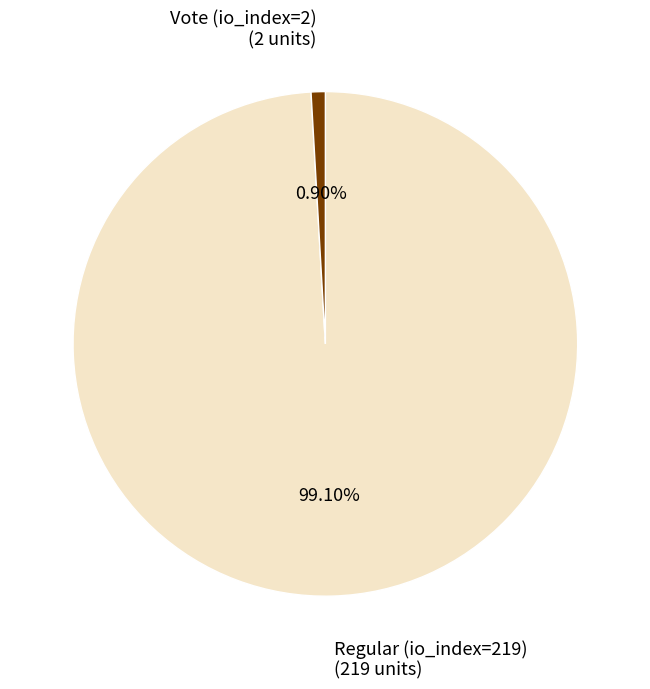

Is it true that Regular (io_index=219) is 99% of the pie?

True